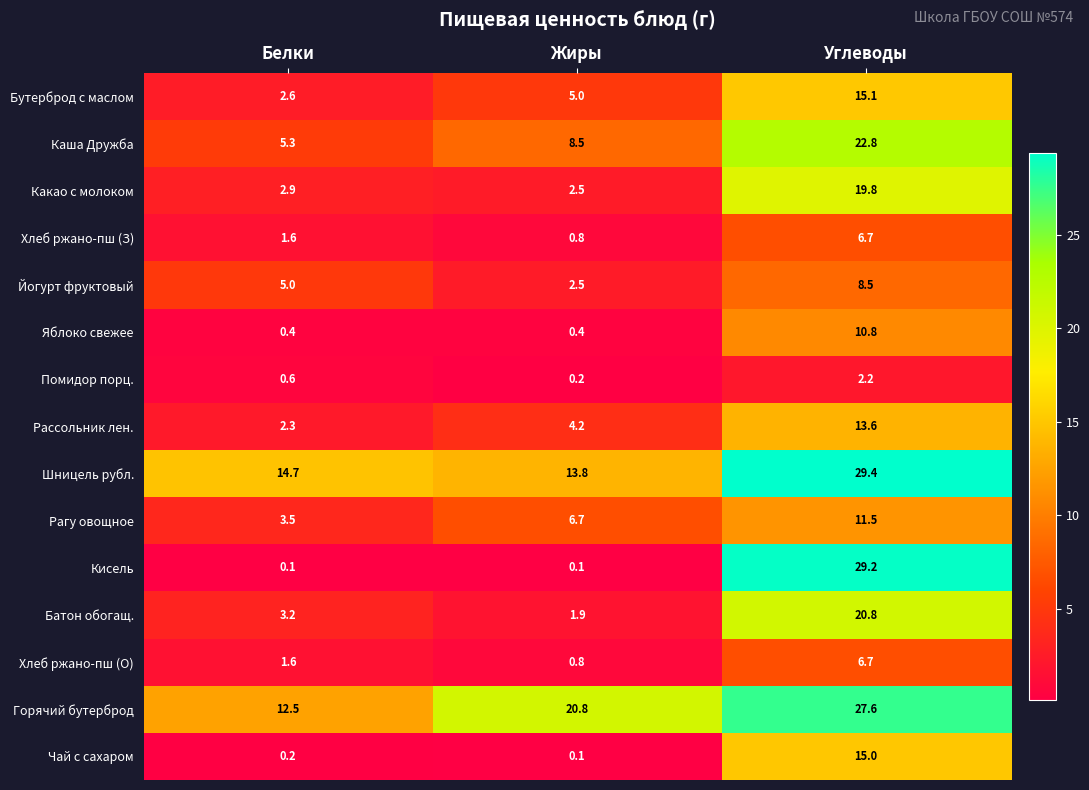

What is the total value across all series at Белки?

56.5